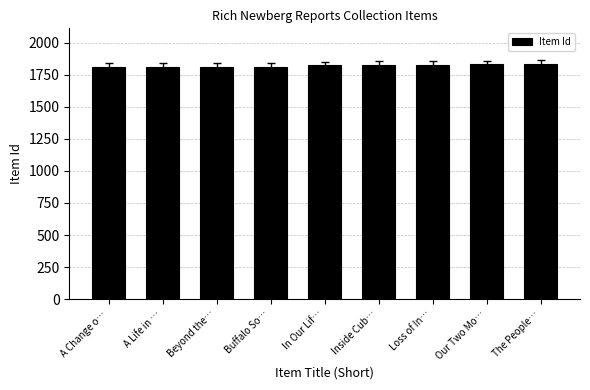

What is the approximate value at In Our Lif…, to the nearest 5?

1825